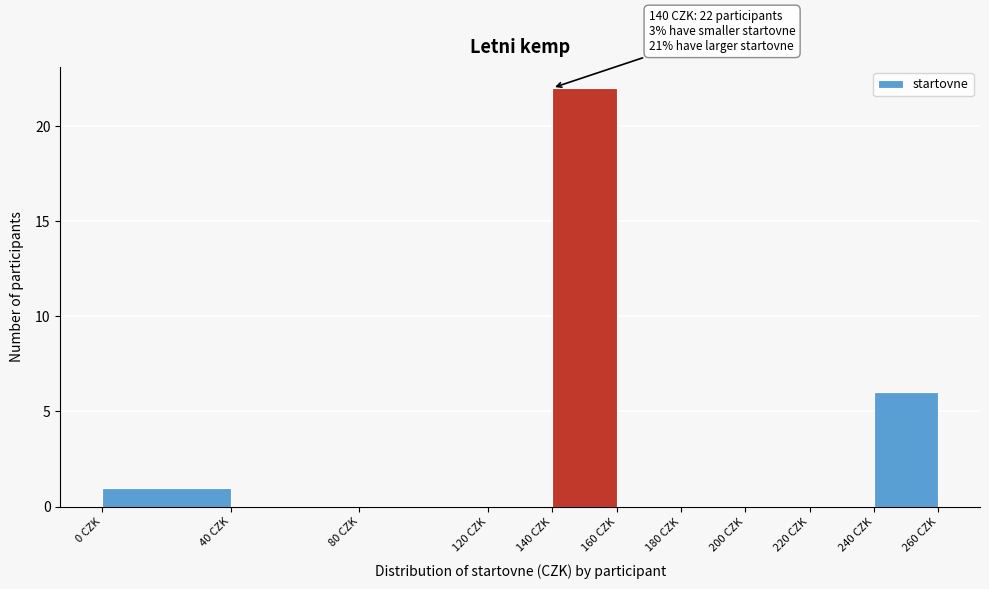

Over which range of the x-axis is the bar tallest?

140 to 160